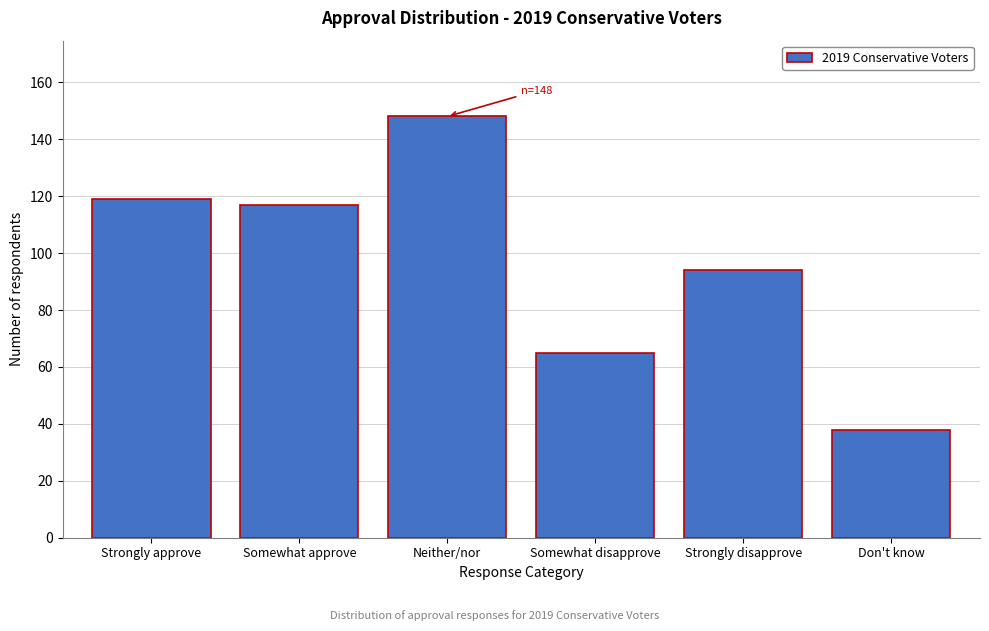

Reading left to right, extract all data points from this chart.

Strongly approve=119	Somewhat approve=117	Neither/nor=148	Somewhat disapprove=65	Strongly disapprove=94	Don't know=38